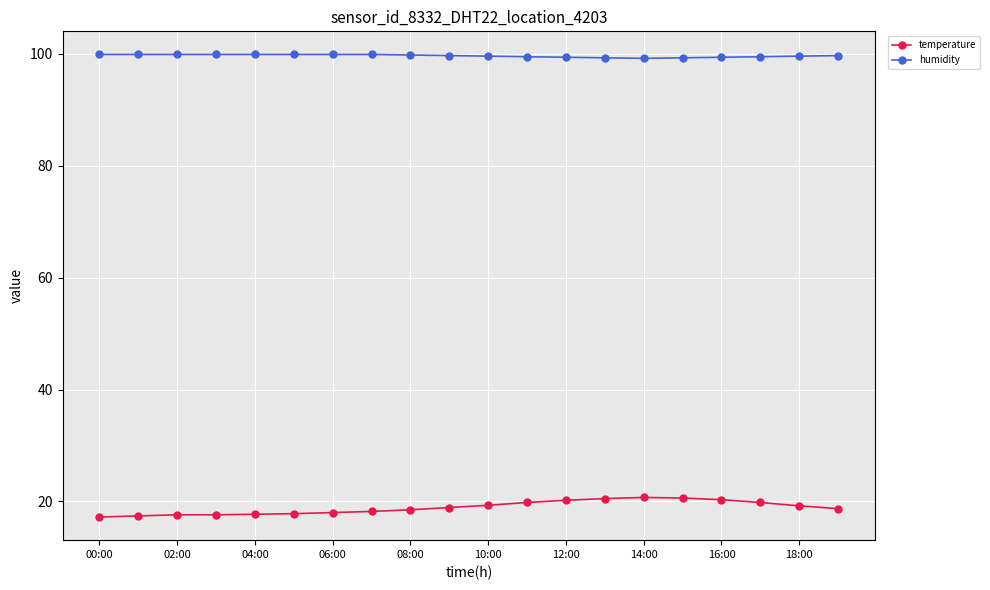

Which series has the largest range (max minus min)?

temperature